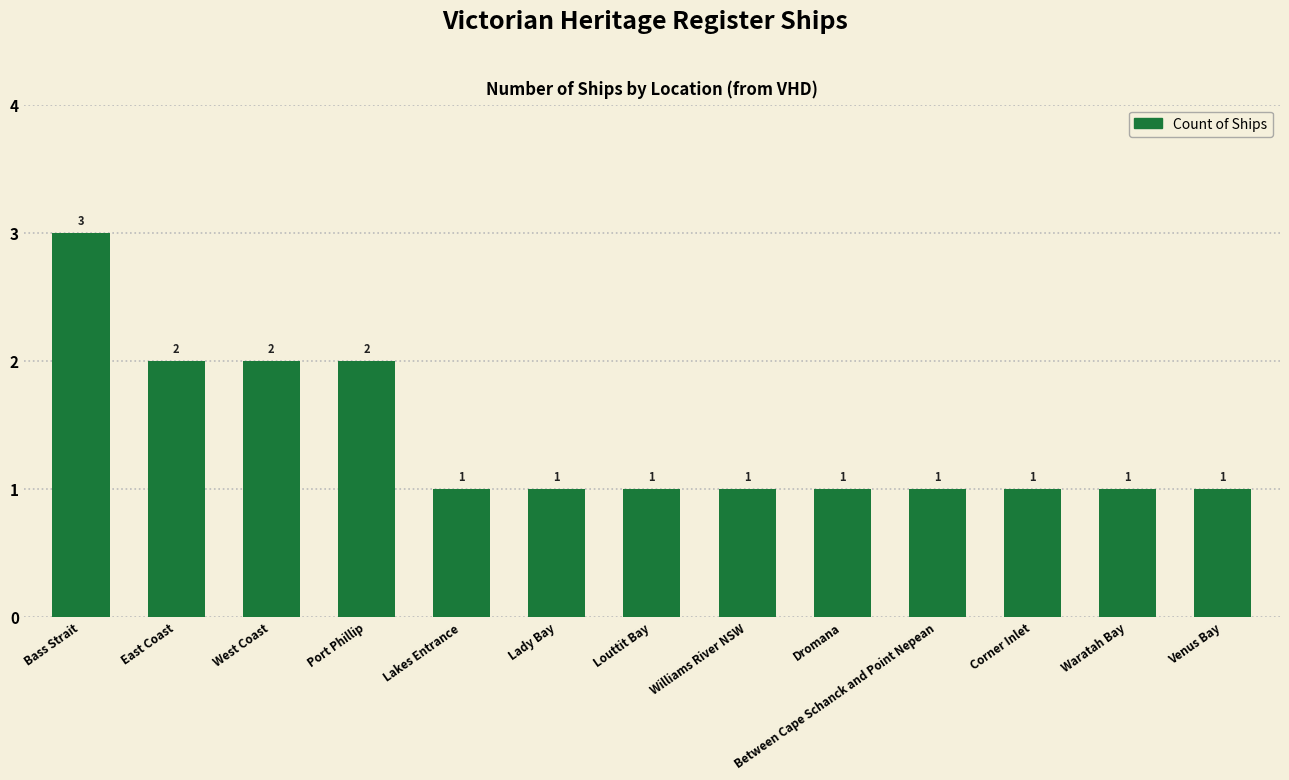

What is the minimum value shown in the chart?

1